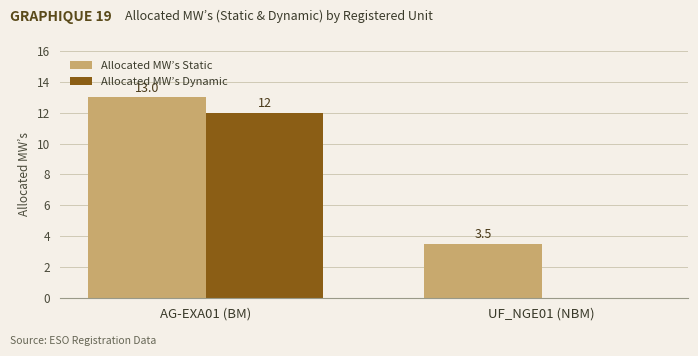

Which series has the largest range (max minus min)?

Allocated MW’s Dynamic